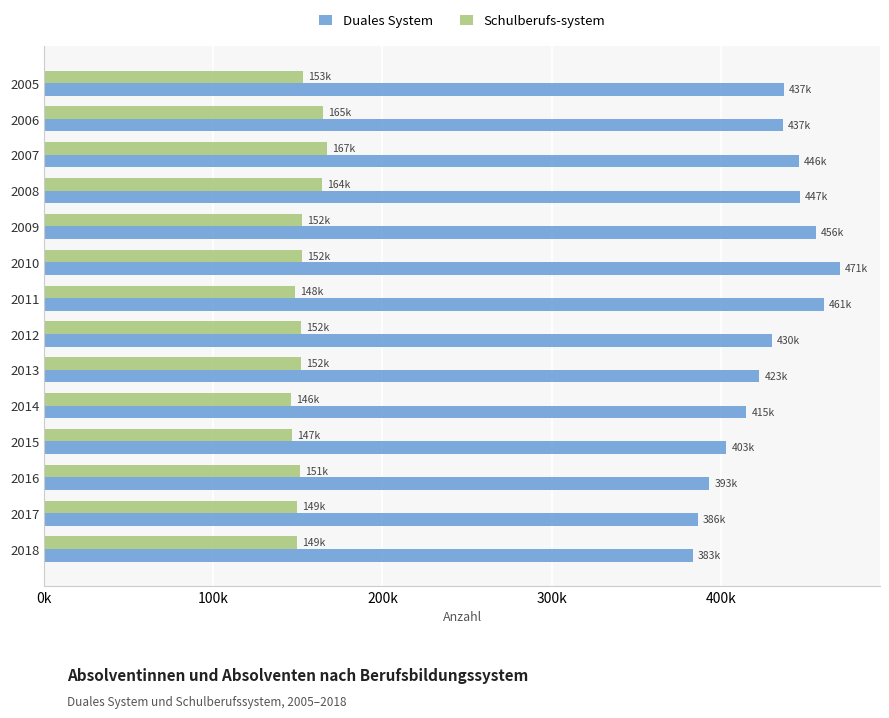

What are all the series names shown in the legend?

Duales System, Schulberufs-system